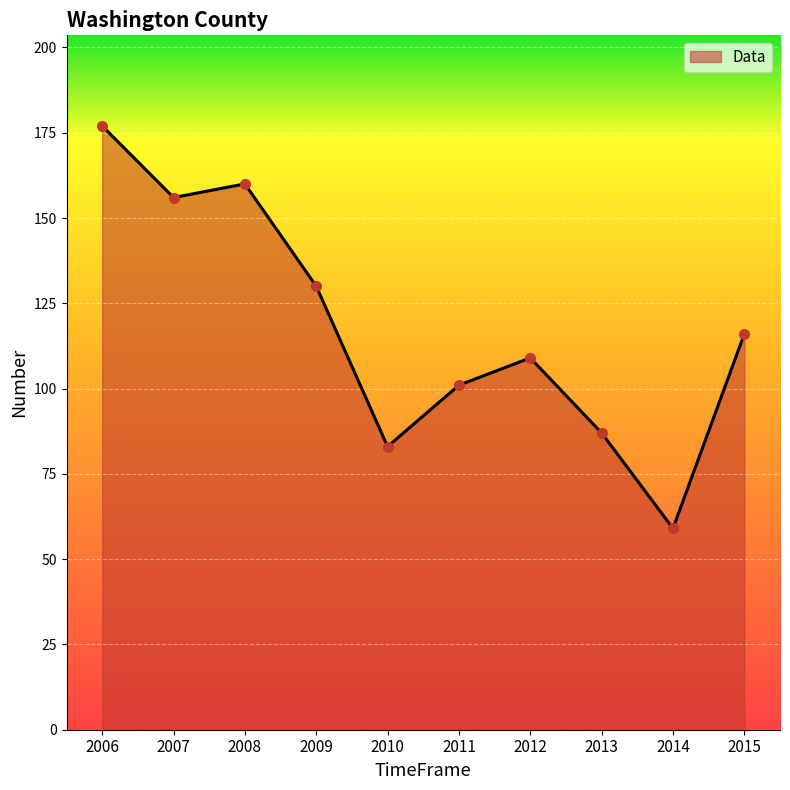

List the labels in order of value, smallest first.

2014, 2010, 2013, 2011, 2012, 2015, 2009, 2007, 2008, 2006